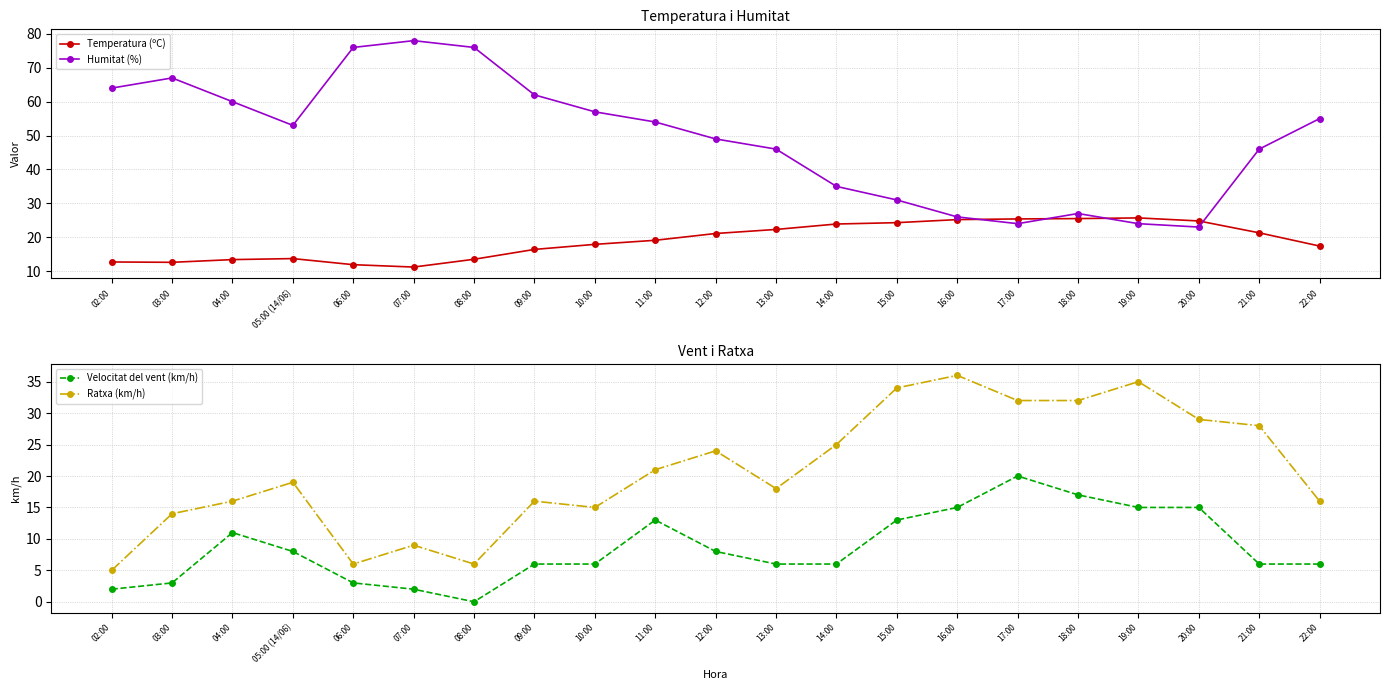

How many distinct data groups are displayed?

4